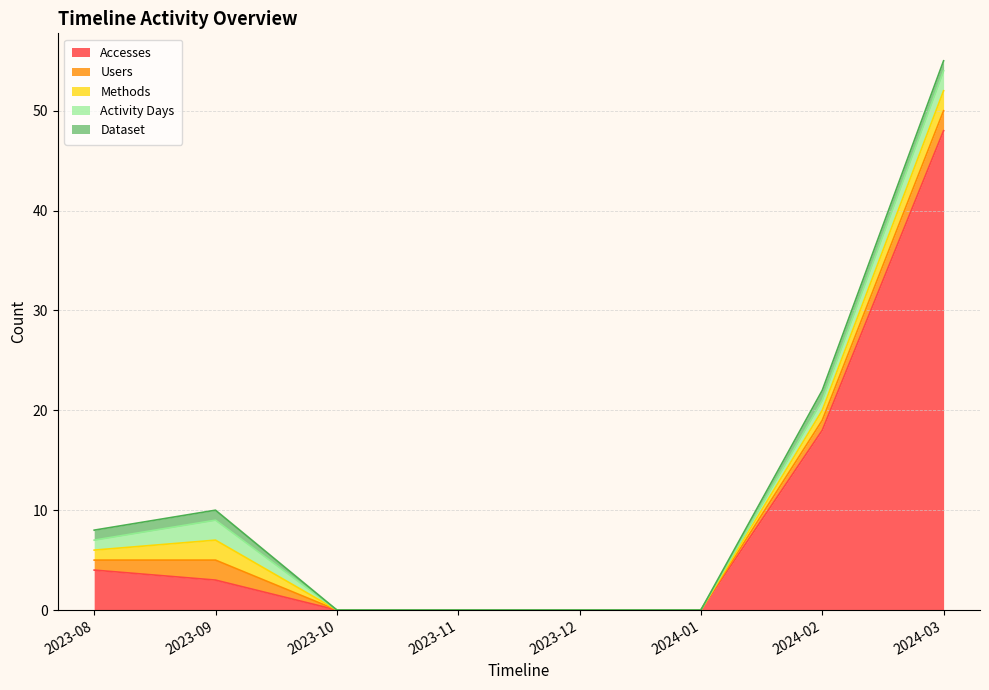

Count the number of categories in the chart.

8